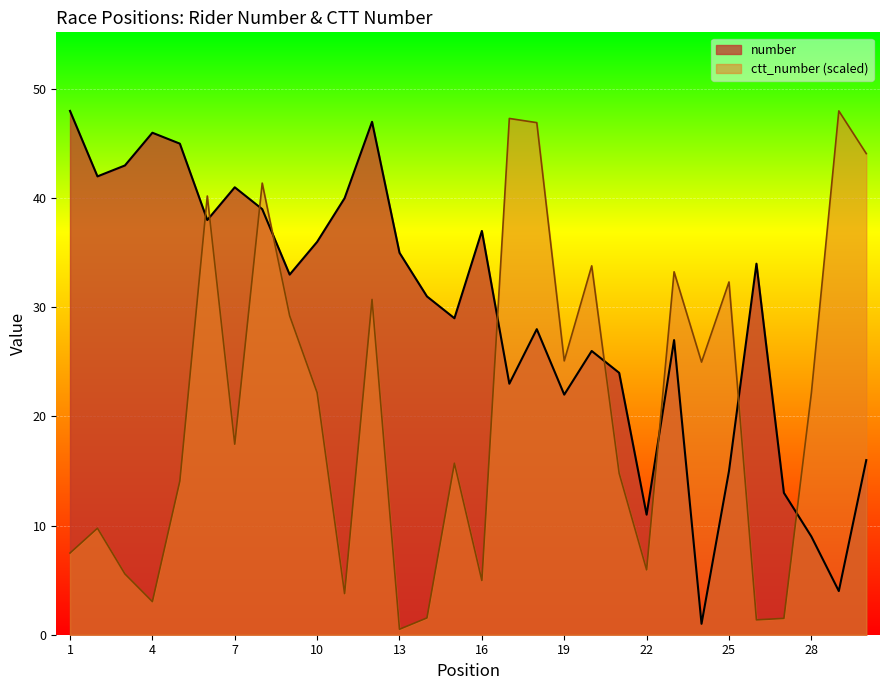

How many lines are shown in the chart?

2